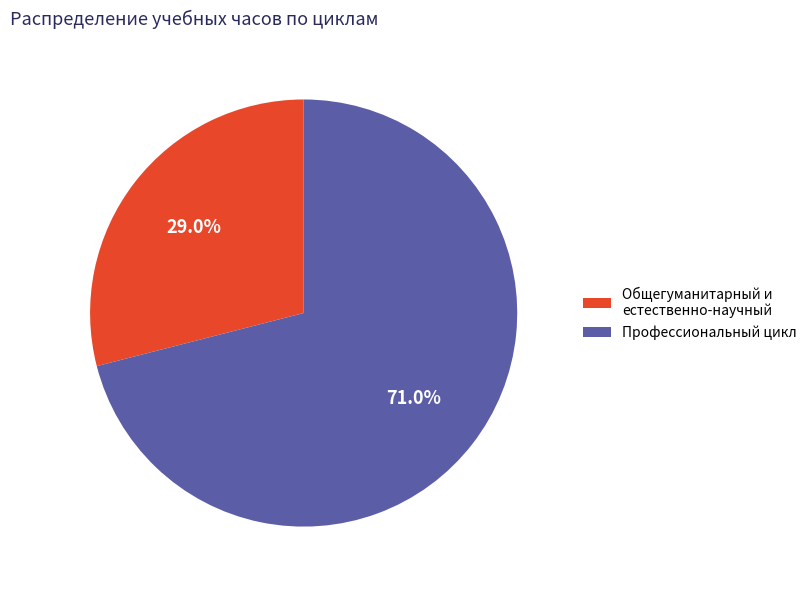

How many segments does this pie chart have?

2